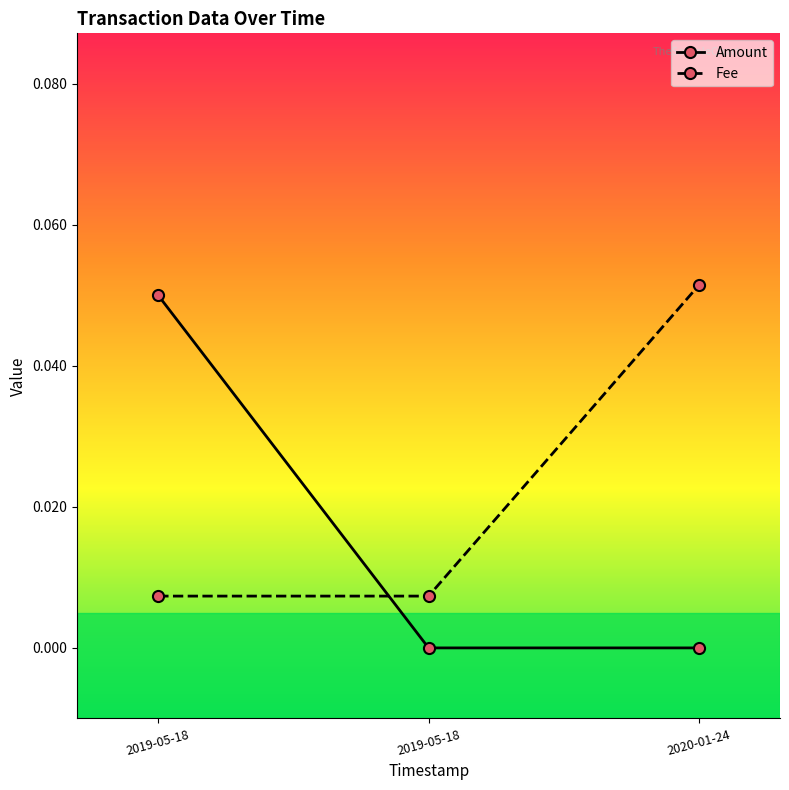

What are all the series names shown in the legend?

Amount, Fee